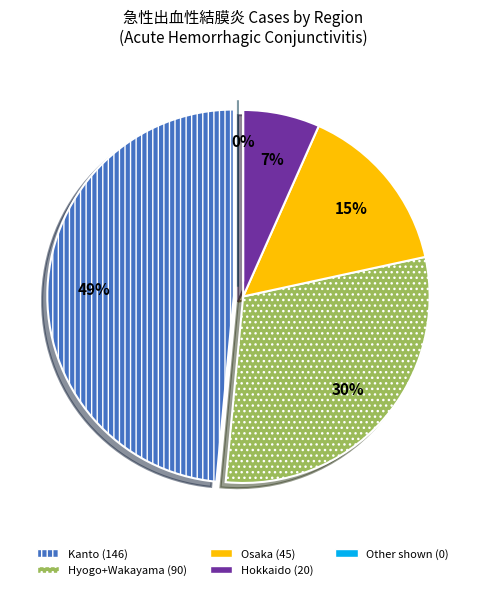

Is 兵庫県(Hyogo) the majority of the pie?

No